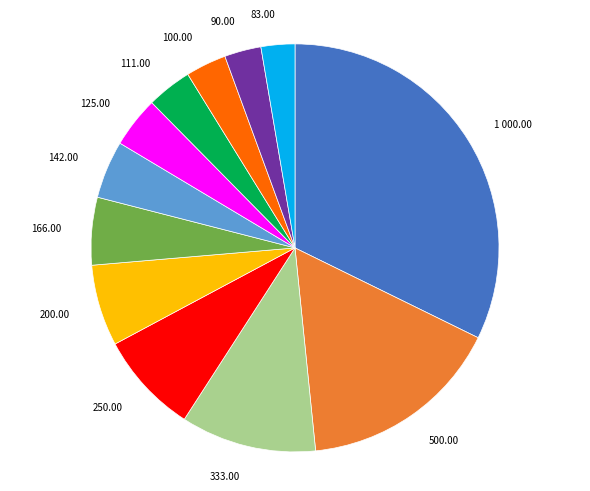

Is there a majority slice in this chart?

No